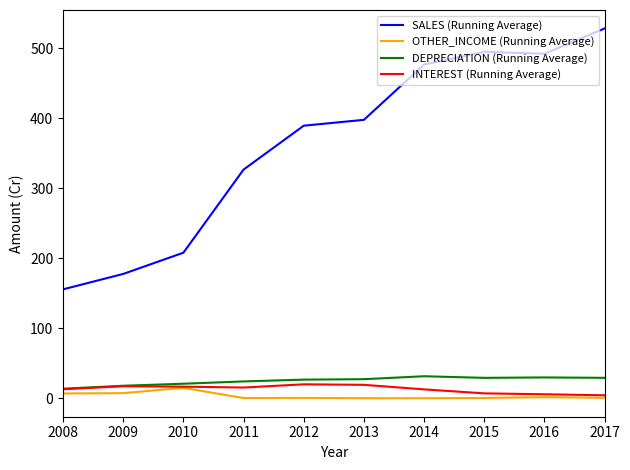

True or false: SALES (Running Average) and INTEREST (Running Average) intersect in this chart.

False